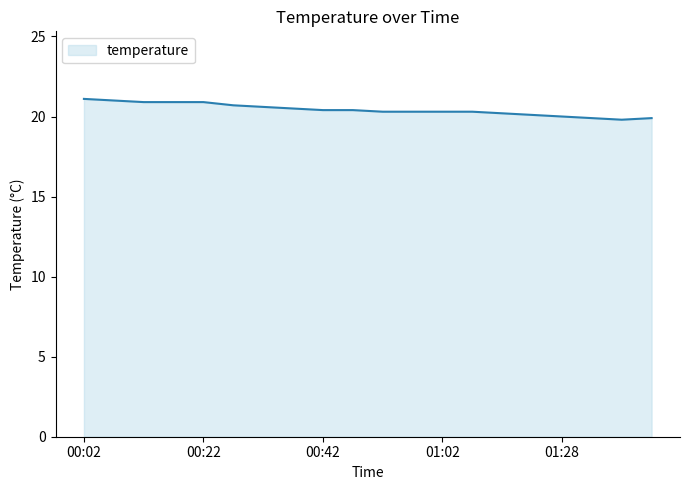

What is the smallest value displayed?

19.8